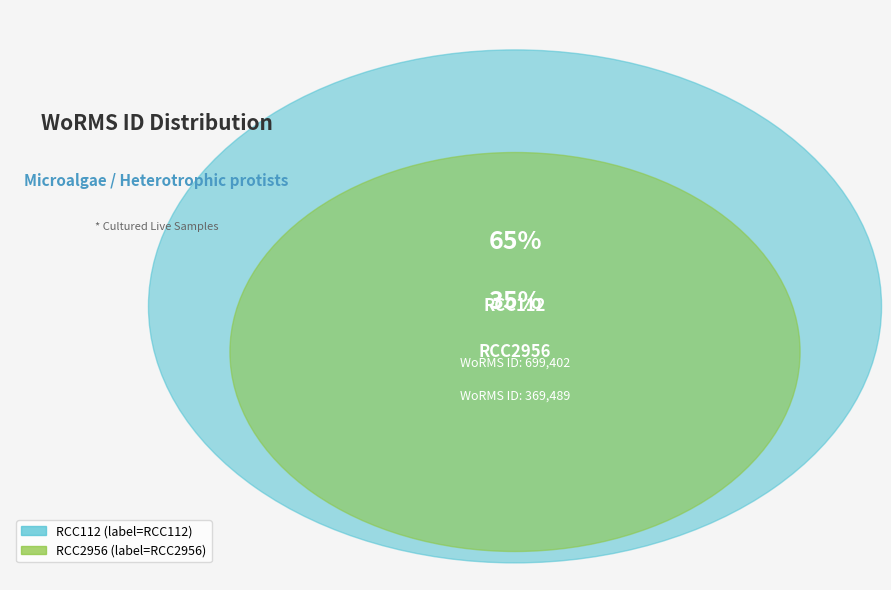

To the nearest percent, what portion does RCC112 represent?

65%